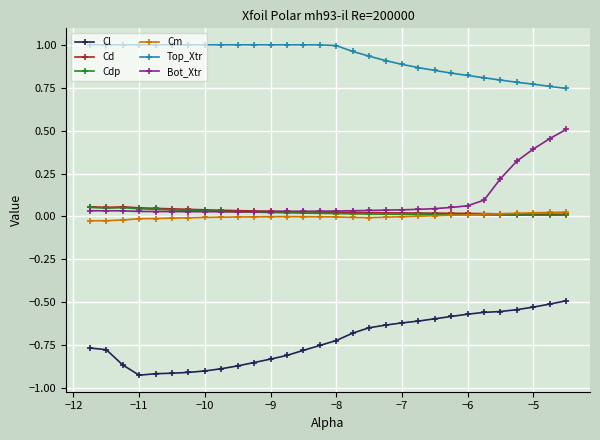

After their last crossing, which series has the higher values: Cm or Cd?

Cm